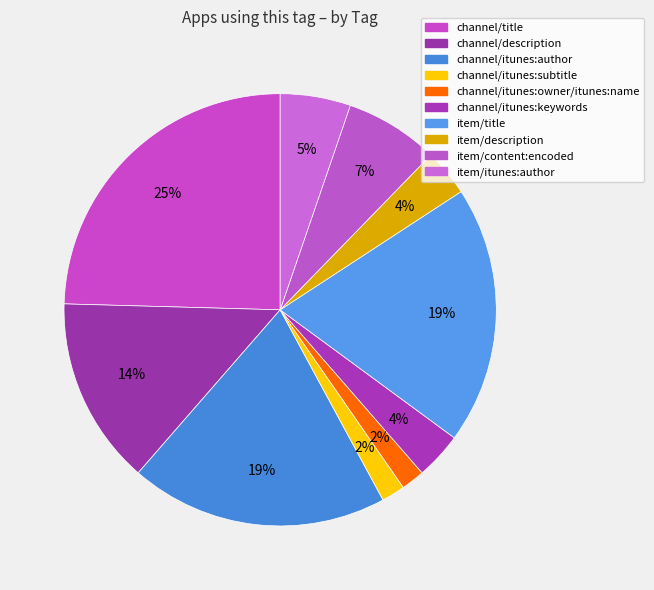

To the nearest percent, what percentage of the pie is item/content:encoded?

7%